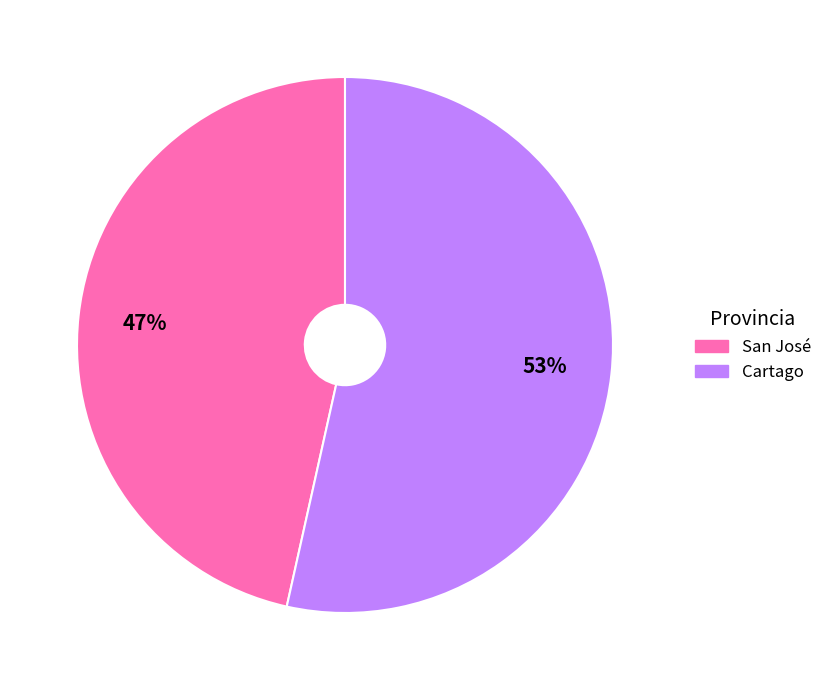

What is the smallest slice in the pie chart?

San José